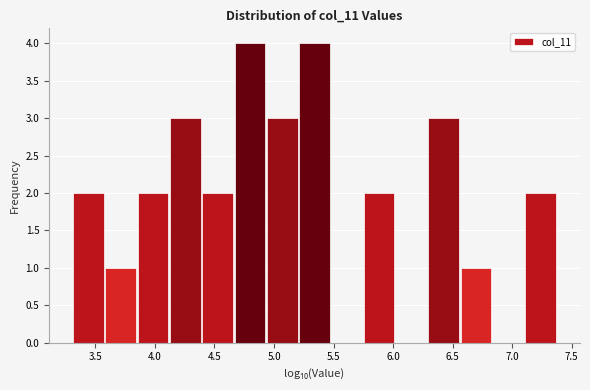

What is the height of the bar covering 5.75 to 6.00 on the x-axis? Neither the bar edges nor the heights are printed on the chart, so give them approximately, as read against the axes.

2